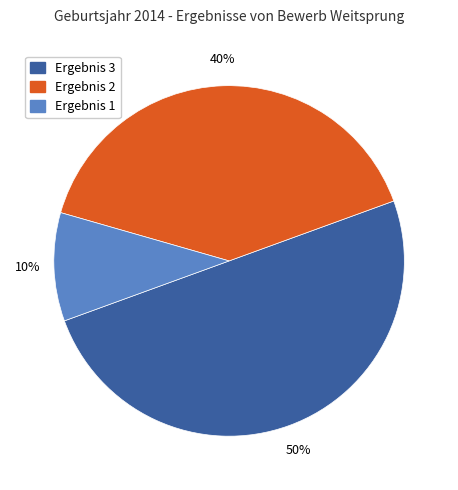

To the nearest percent, what portion does Ergebnis 1 represent?

10%